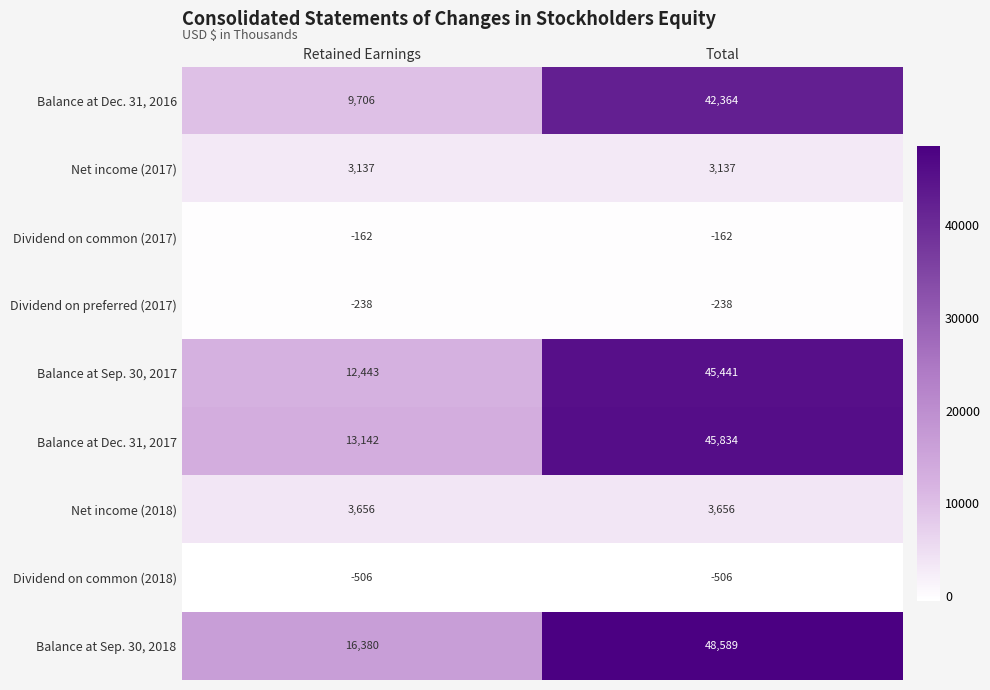

What is the maximum value for Net income (2017)?

3137